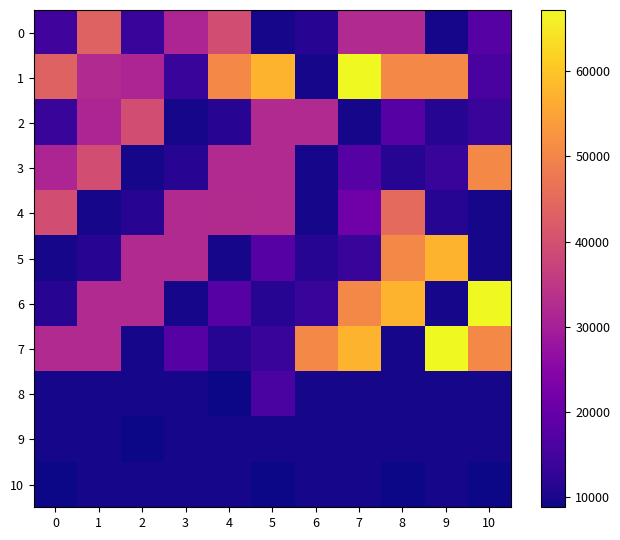

How many series are shown in this chart?

11